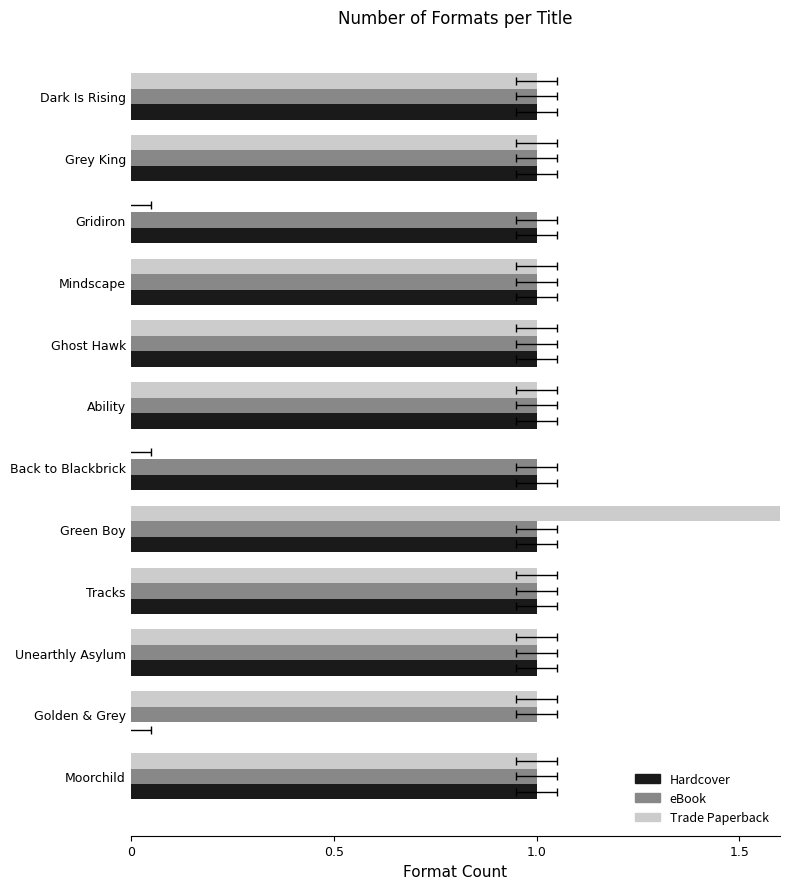

Is the value of eBook at 6 greater than the value of Trade Paperback at 0?

No